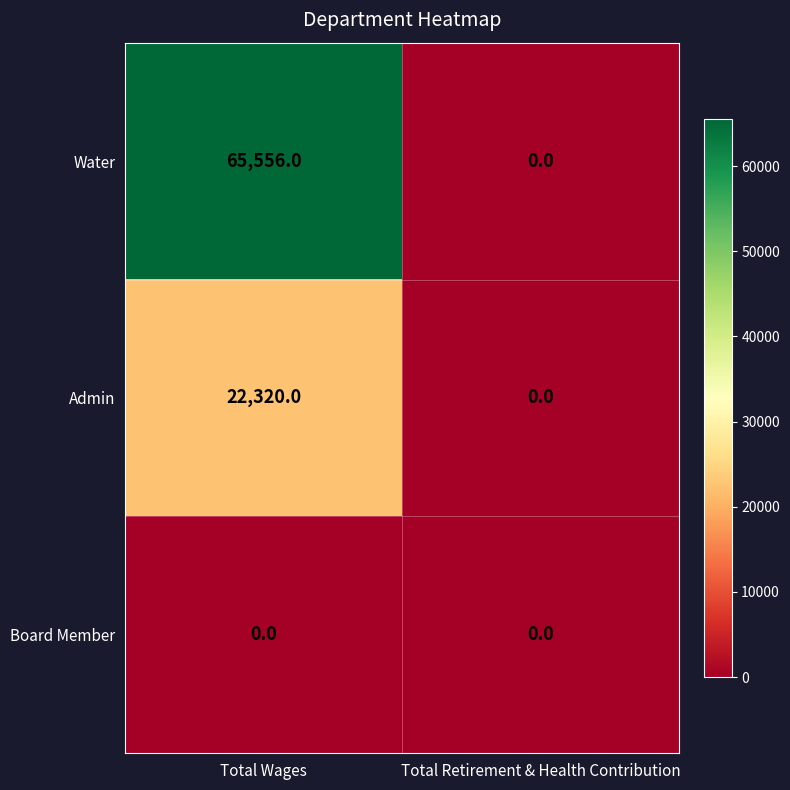

Which series has the largest total across all categories?

Water